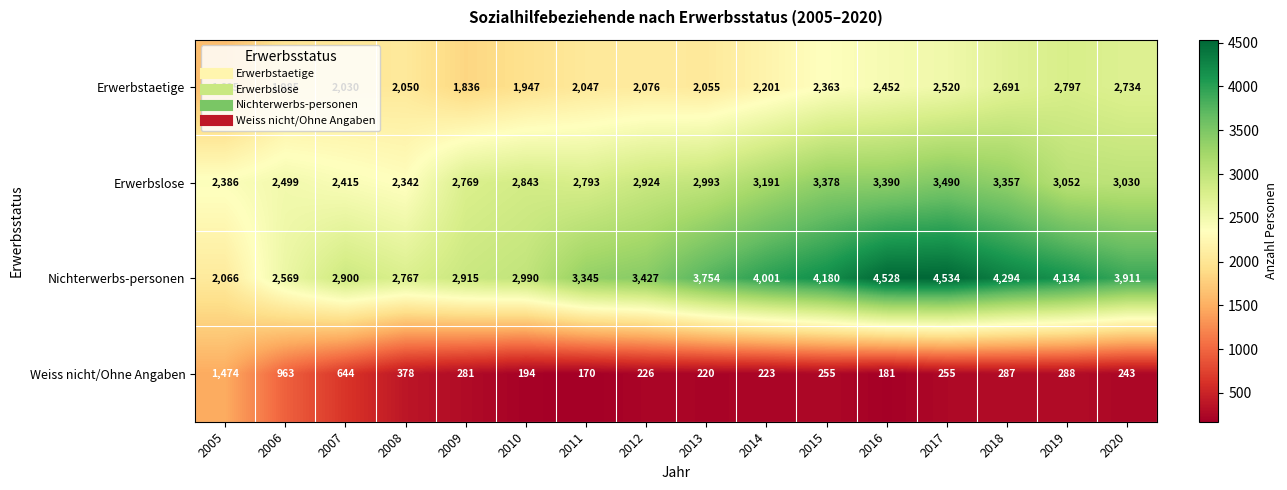

At how many categories does at least one series exceed 2008?

16